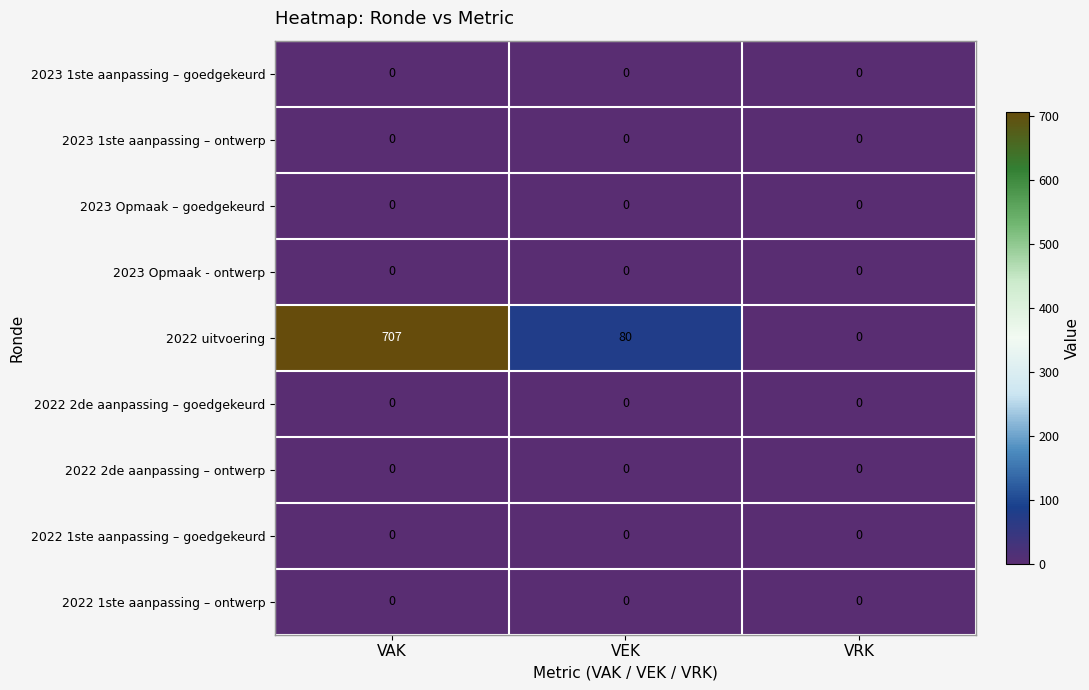

True or false: 2023 1ste aanpassing – ontwerp has a value of 0 at VEK.

True